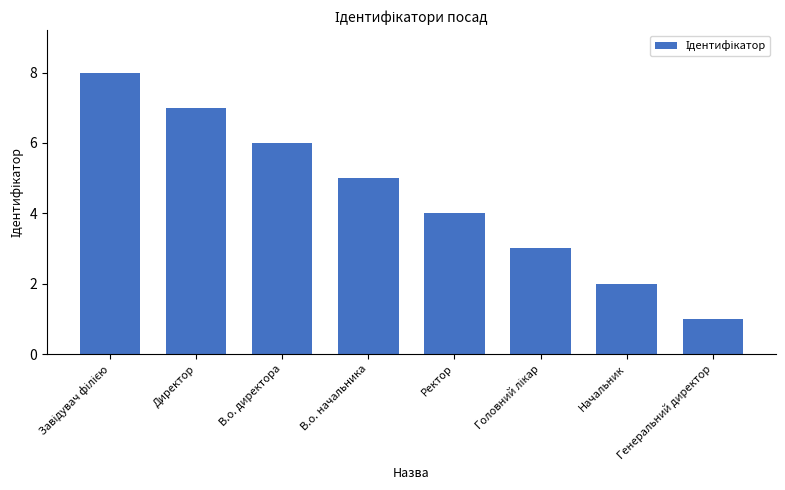

What is the ratio of the value at Начальник to the value at Директор?

0.3